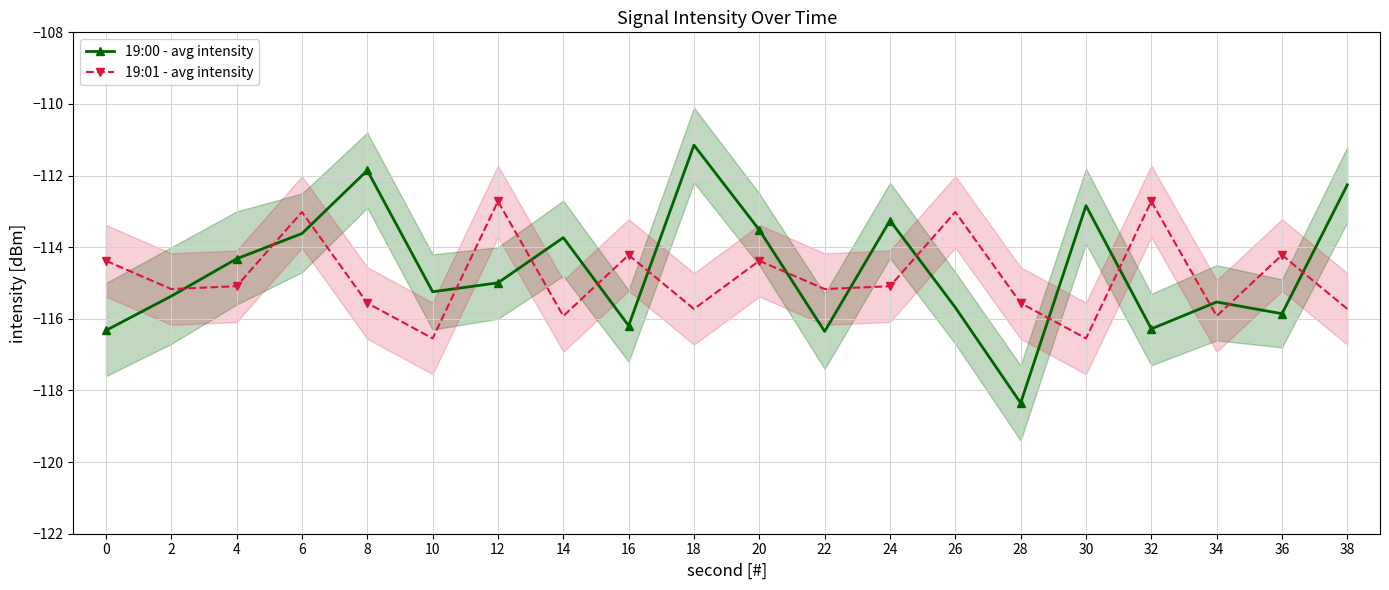

True or false: 19:01 - avg intensity and 19:00 - avg intensity intersect in this chart.

True